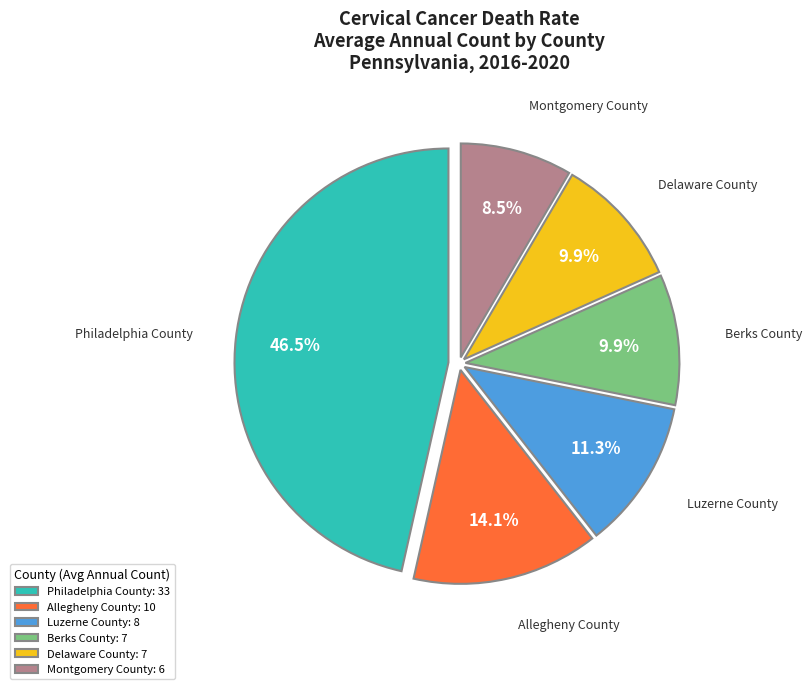

Count the number of slices in the pie.

6